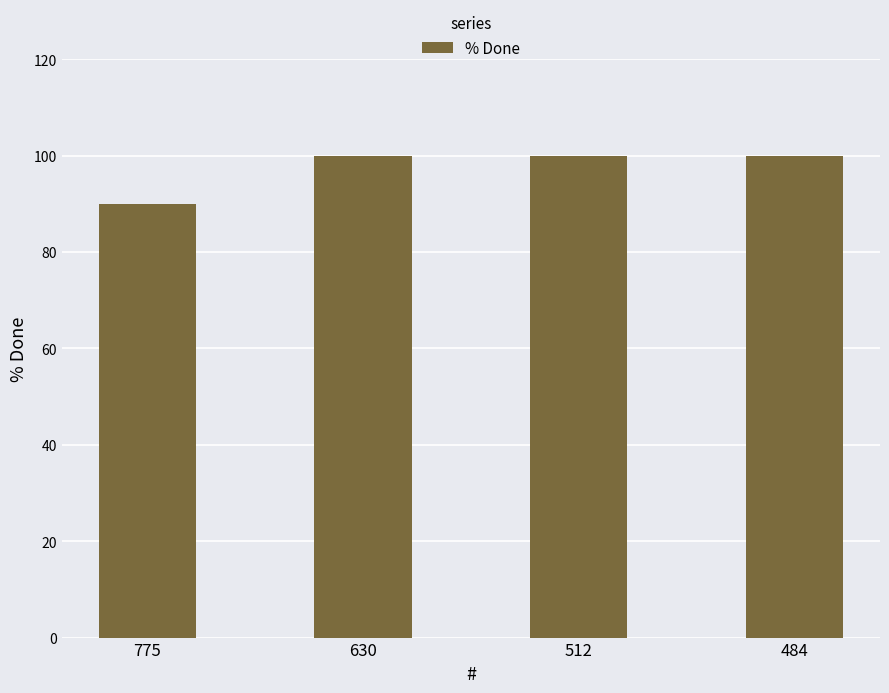

Reading left to right, list all the values displayed in this chart.

775=90	630=100	512=100	484=100